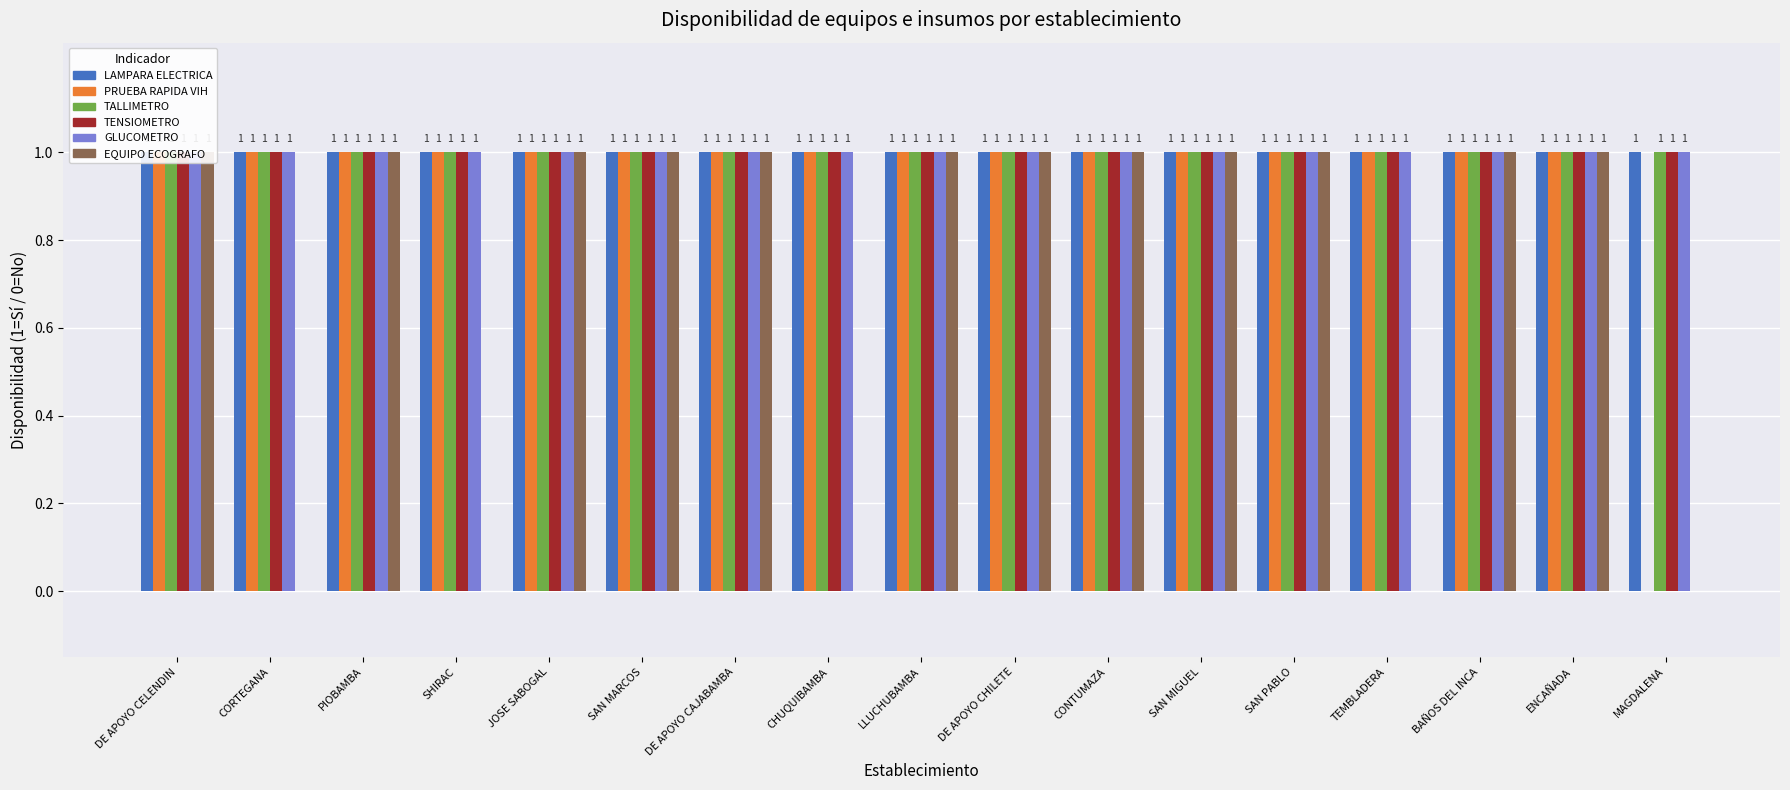

At which category is the sum across all series the highest?

DE APOYO CELENDIN